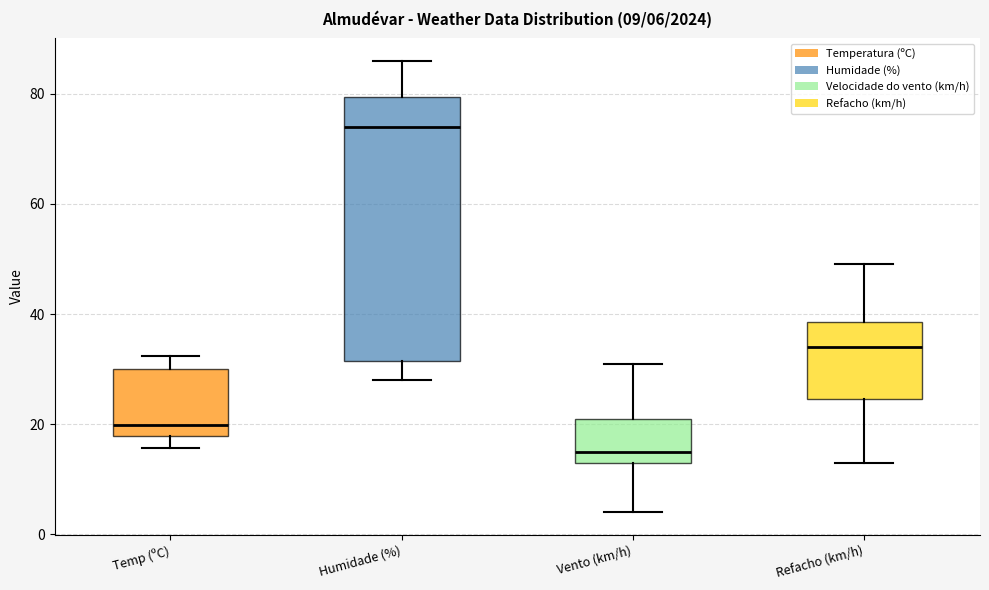

Which box has the lowest median line?

Vento (km/h)